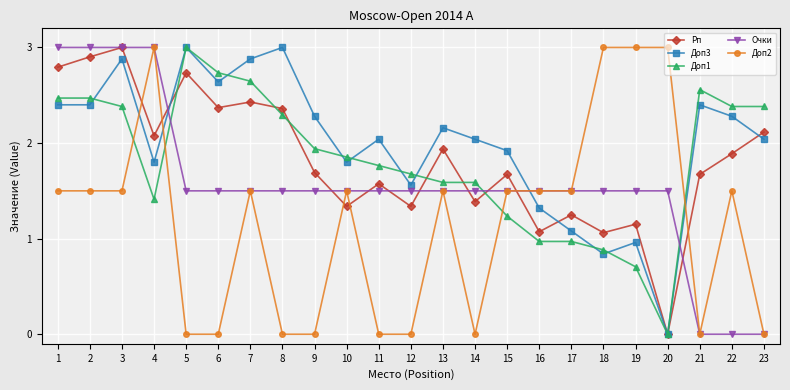

At which category is the sum across all series the highest?

3